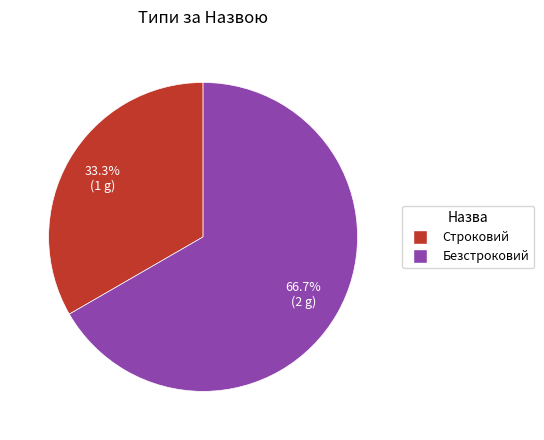

Which category has the smallest portion of the pie?

Строковий